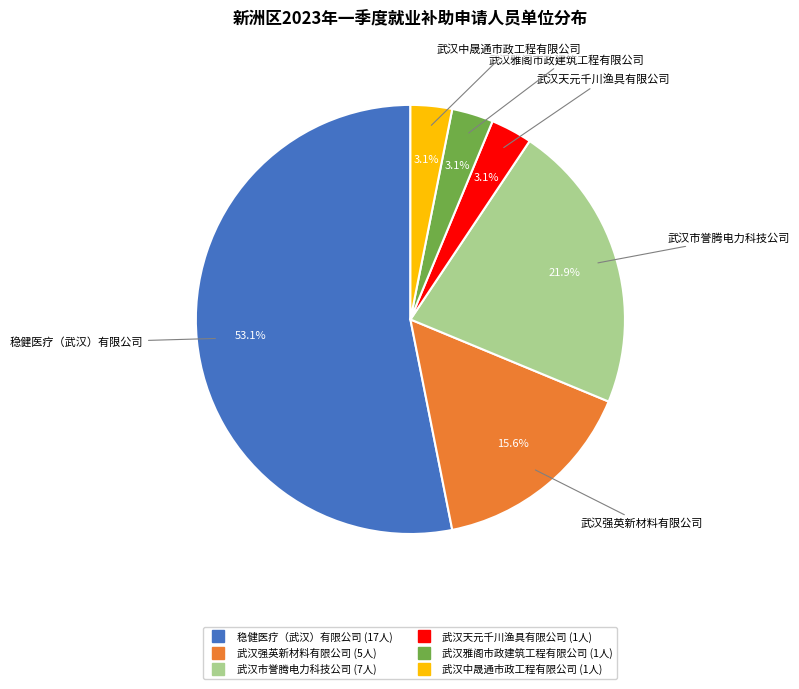

Is there any slice that represents more than half of the pie?

Yes